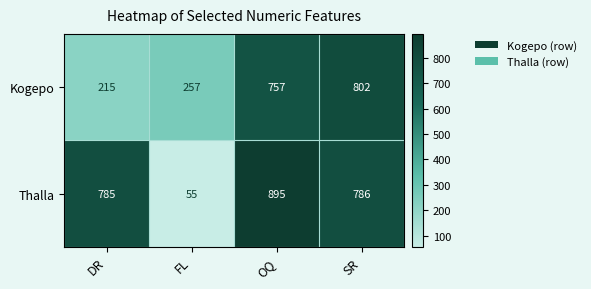

Rank the series by their average value, from highest to lowest.

Thalla, Kogepo